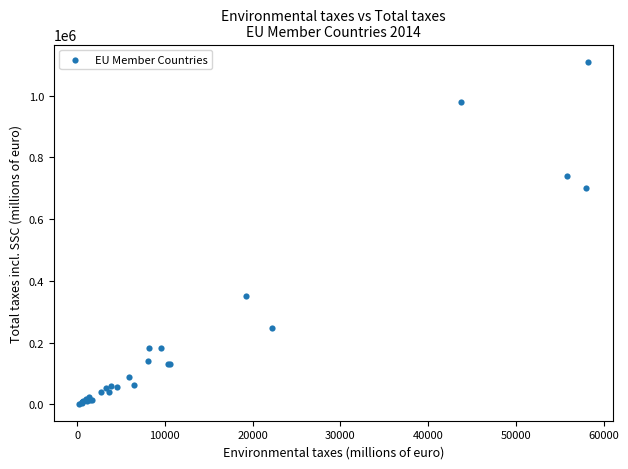

What Y value in the scatter plot is closest to 556265?

700231